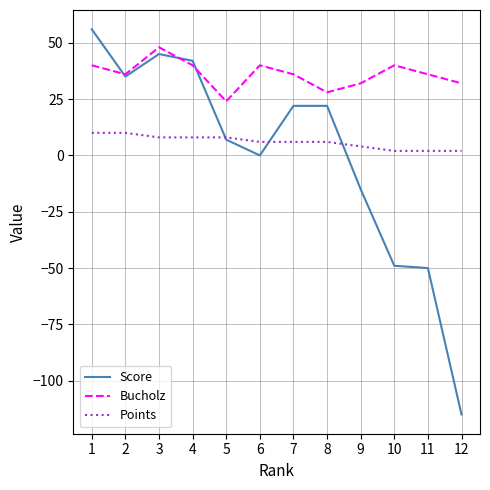

What is the maximum value for Score?

56